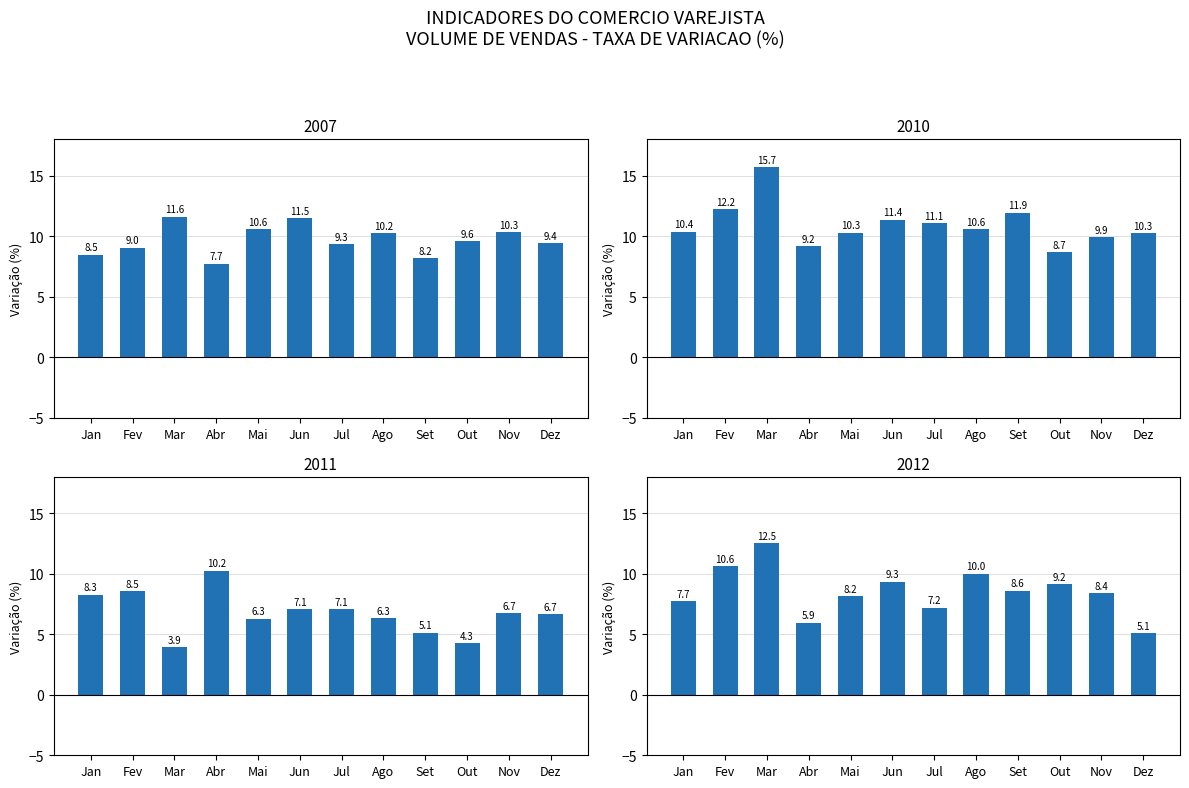

Rank the series by their maximum value, from lowest to highest.

2011, 2007, 2012, 2010